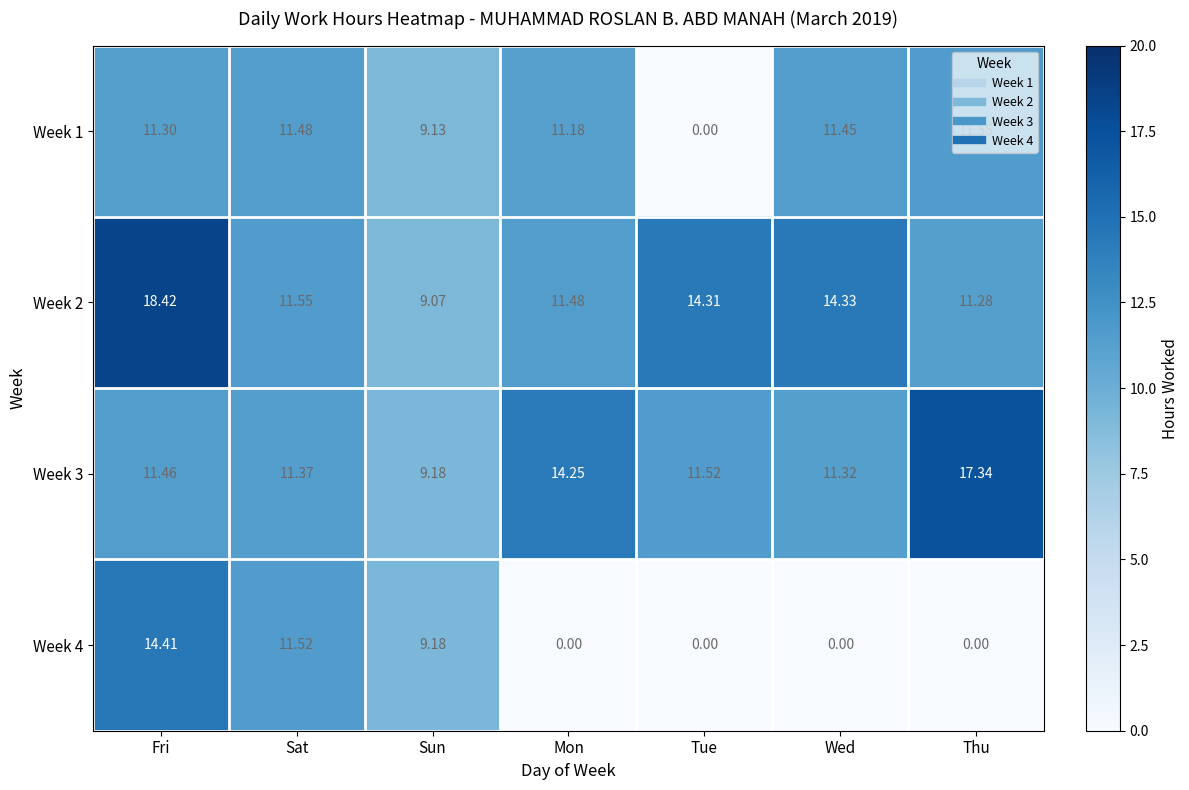

Is the value of Week 3 at Sun greater than the value of Week 4 at Tue?

Yes